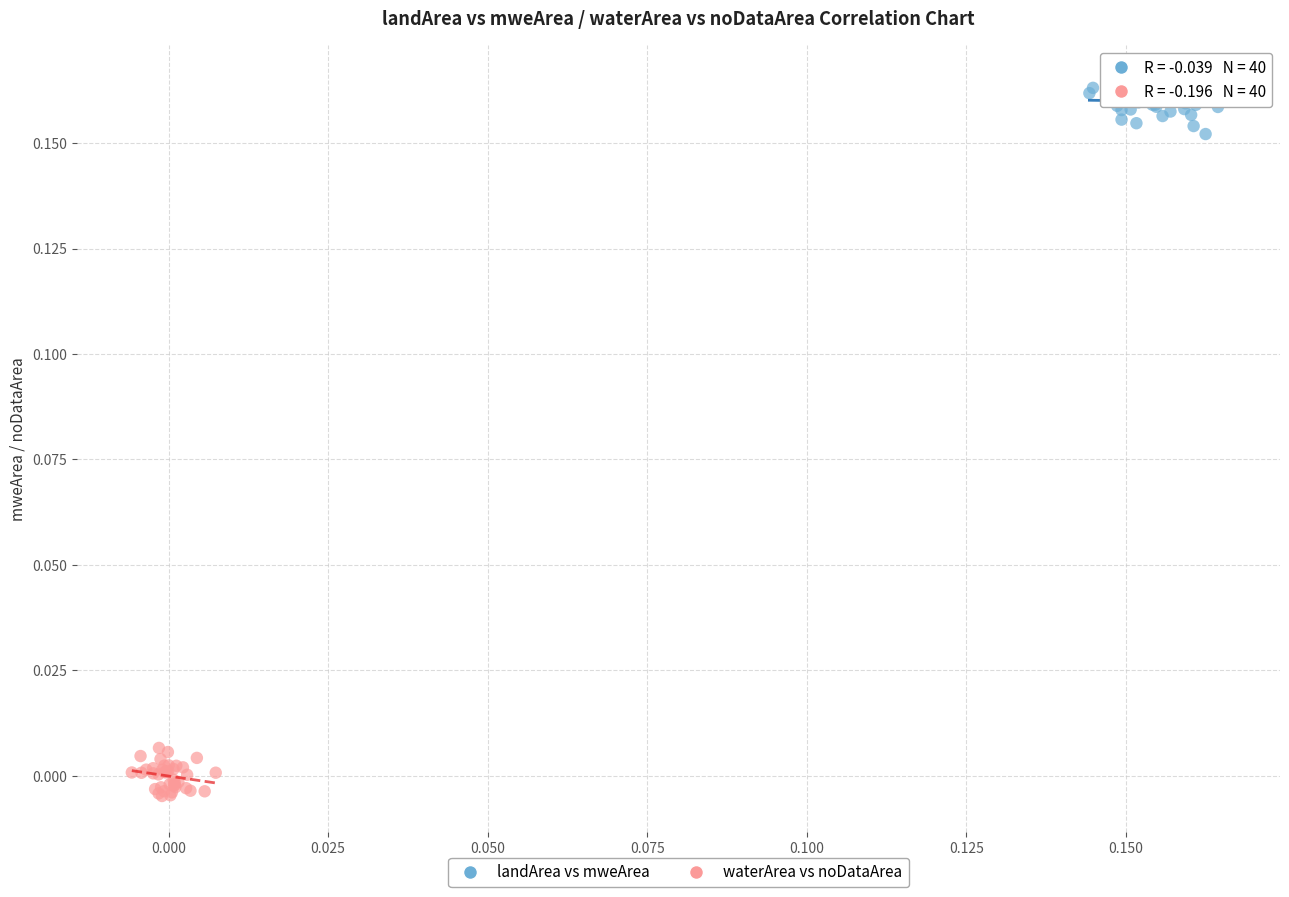

What are all the series names shown in the legend?

landArea vs mweArea, waterArea vs noDataArea